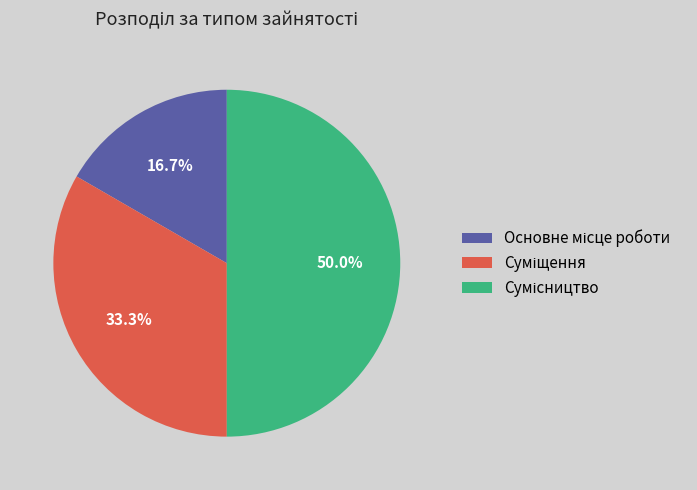

Does Суміщення account for over 50% of the chart?

No